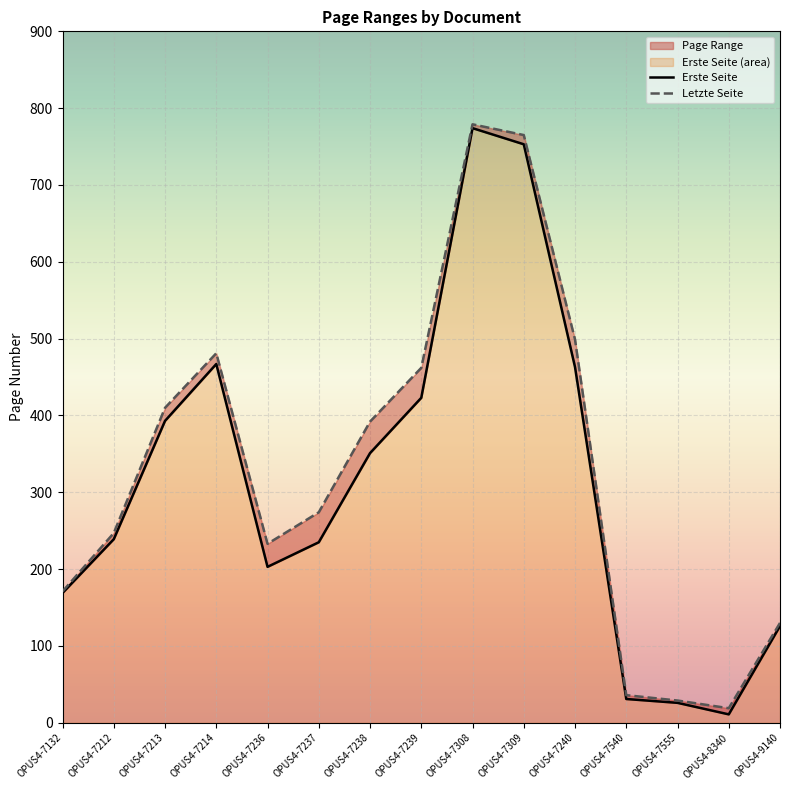

Between OPUS4-7236 and OPUS4-7238, which is larger?

OPUS4-7238